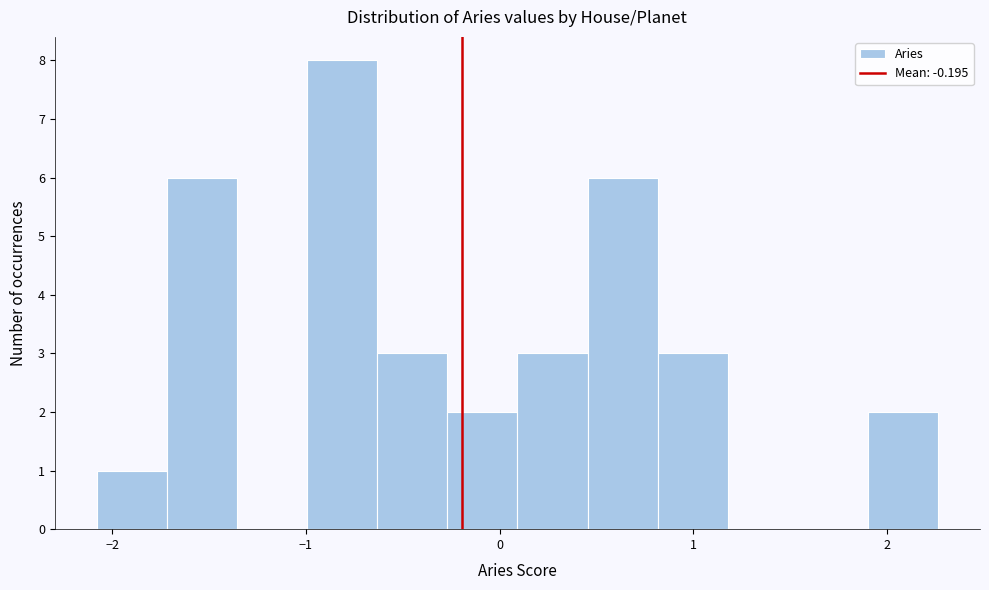

Read against the x-axis, roughly where is the centre of the tallest bar?

-0.8